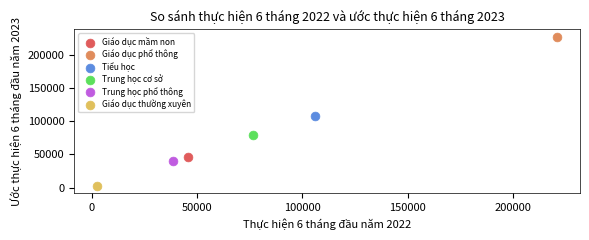

Which series contains the highest Y value?

Giáo dục phổ thông